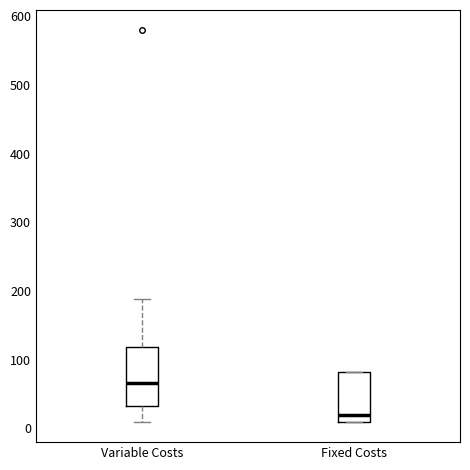

Reading left to right, transcribe this box plot: for each box, give where its median line is, the range the box spans, and where its two whiskers end, as read against the y-axis. The values are not printed on the chart, so give them approximately, as read against the axis.

Variable Costs: median 70, box 30 to 120, whiskers 10 to 190
Fixed Costs: median 20, box 10 to 80, whiskers 10 to 80